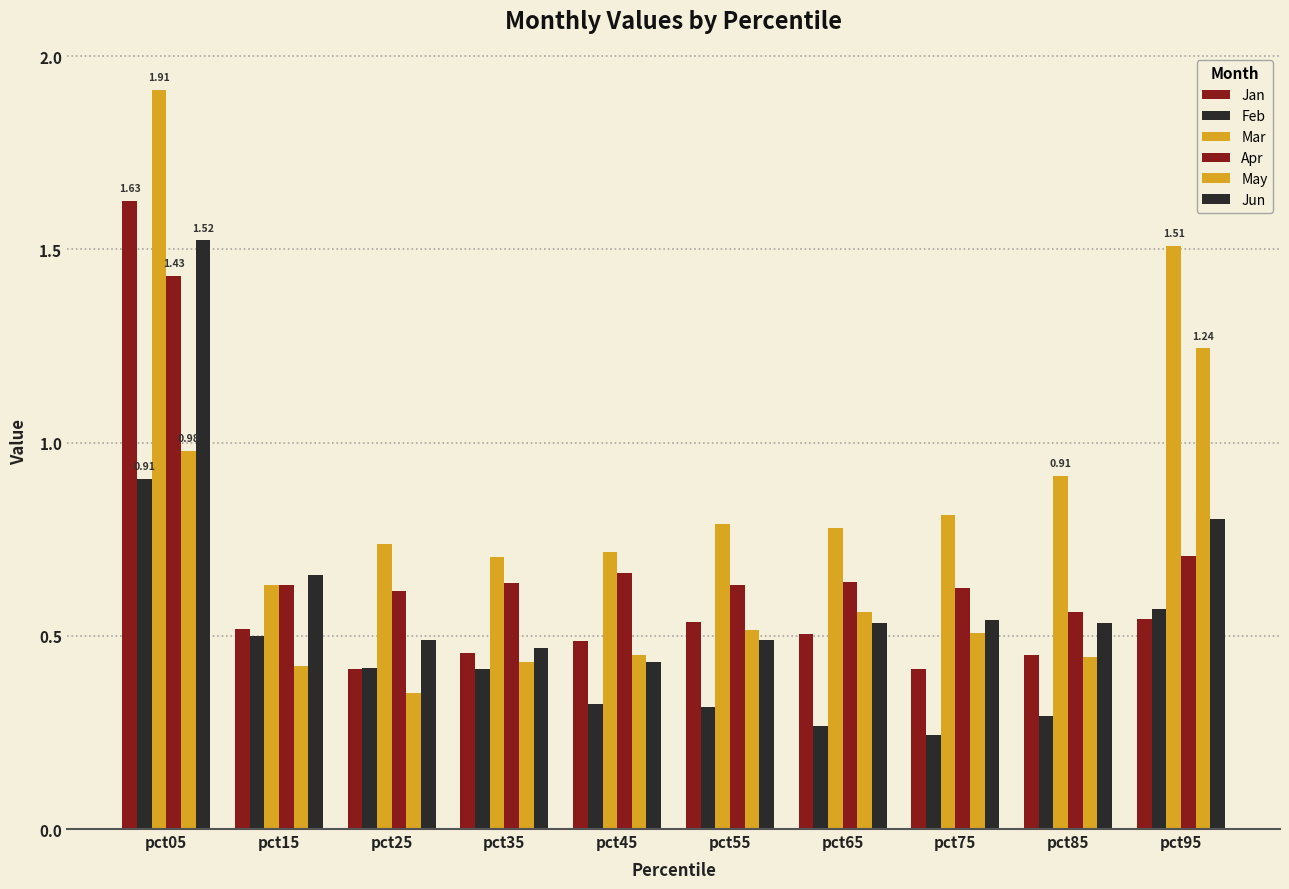

At pct55, list the series in order from largest to smallest.

Mar, Apr, Jan, May, Jun, Feb